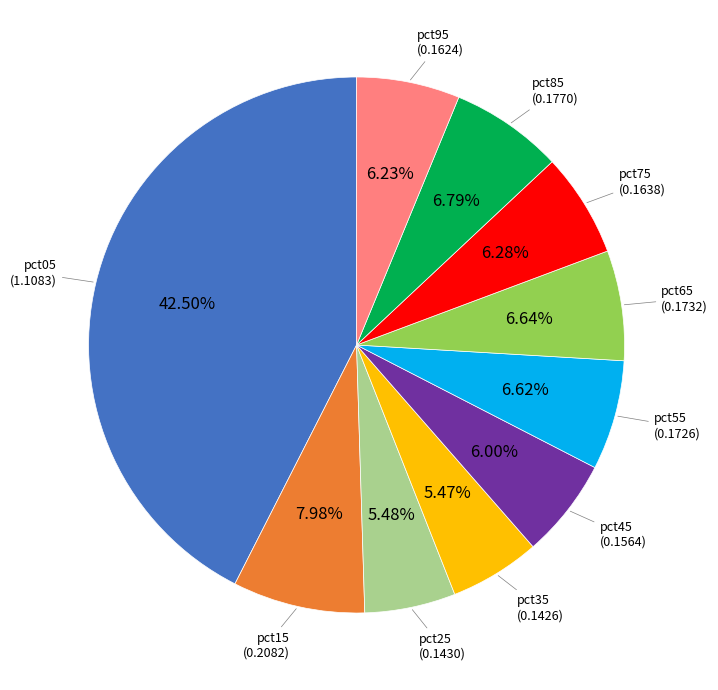

Is there a majority slice in this chart?

No